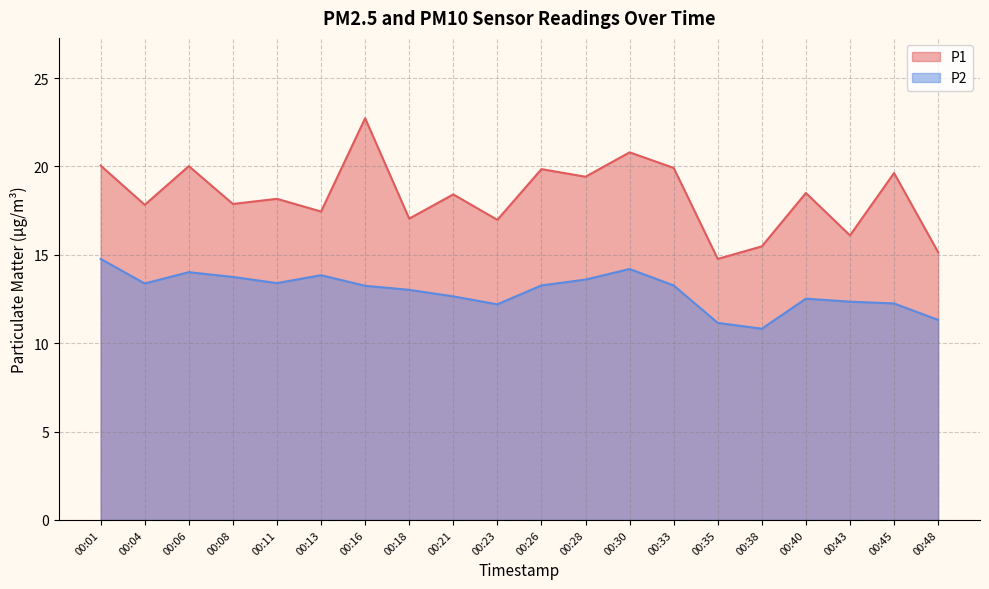

True or false: P1 has more than 1 points higher than both neighbors.

True